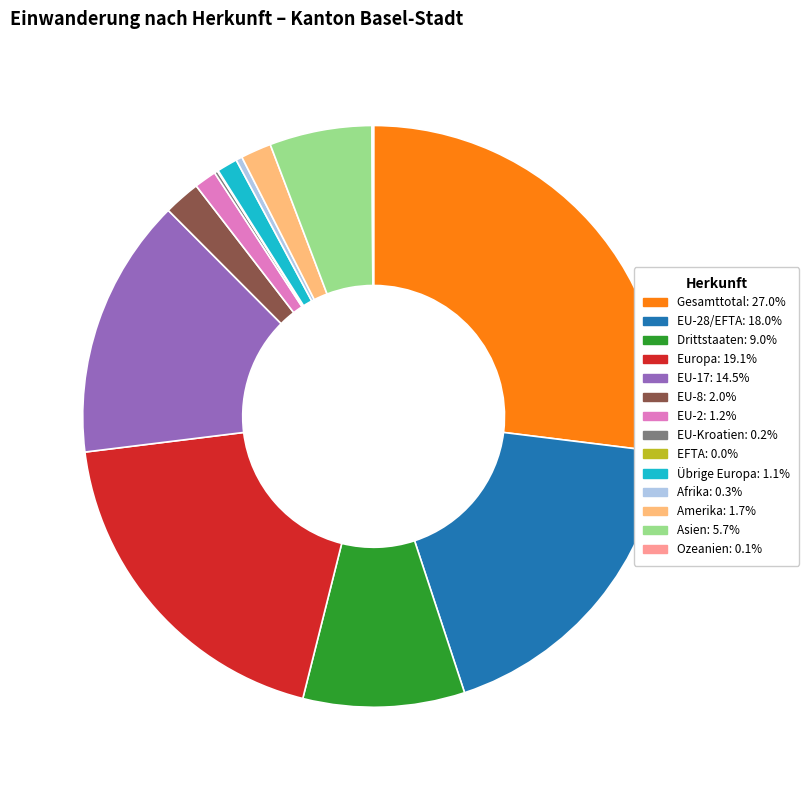

Does any single category account for the majority?

No